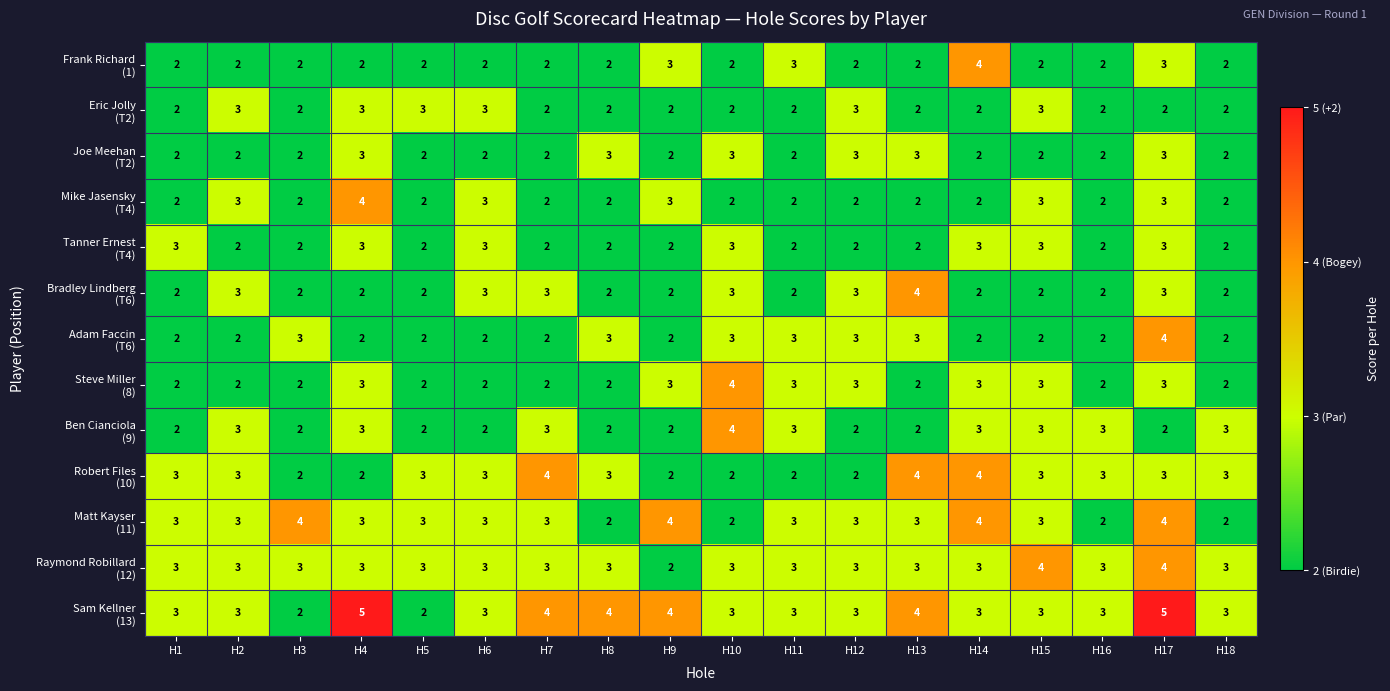

How many categories are shown in the chart?

18